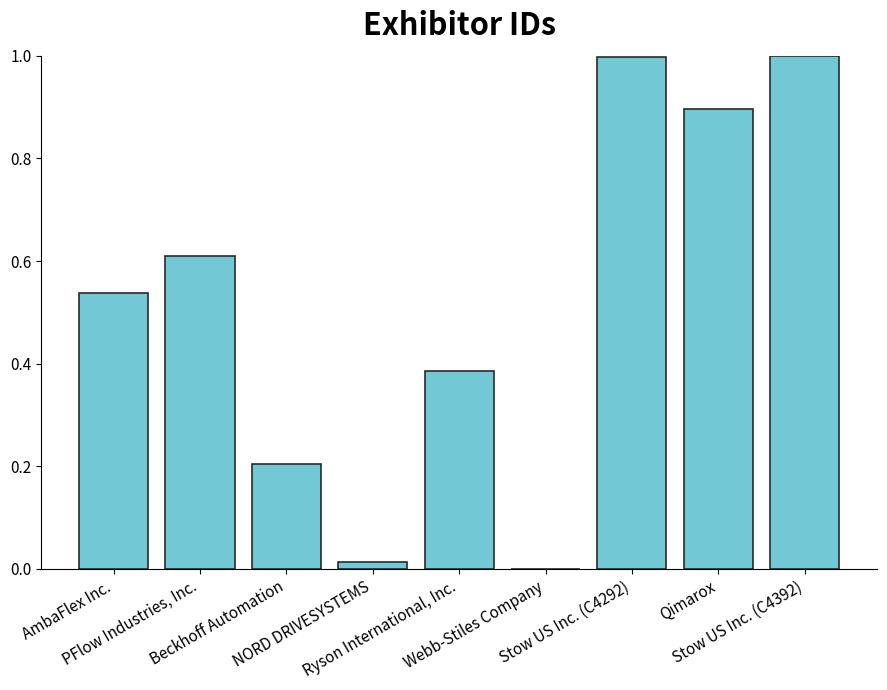

The chart shows a value of 0.4 at Webb-Stiles Company. True or false?

False